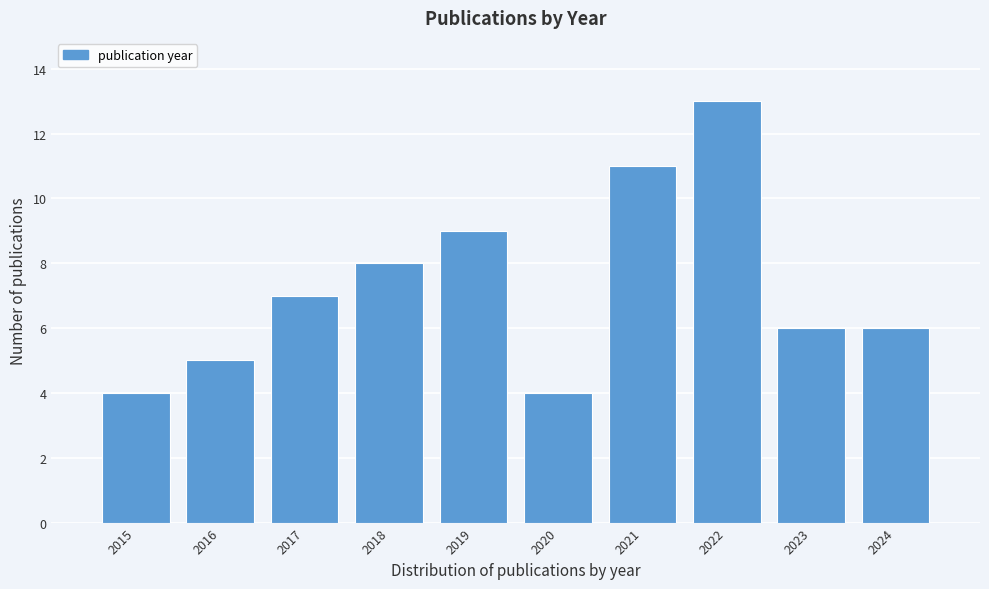

Reading left to right, extract all data points from this chart.

2015=4	2016=5	2017=7	2018=8	2019=9	2020=4	2021=11	2022=13	2023=6	2024=6